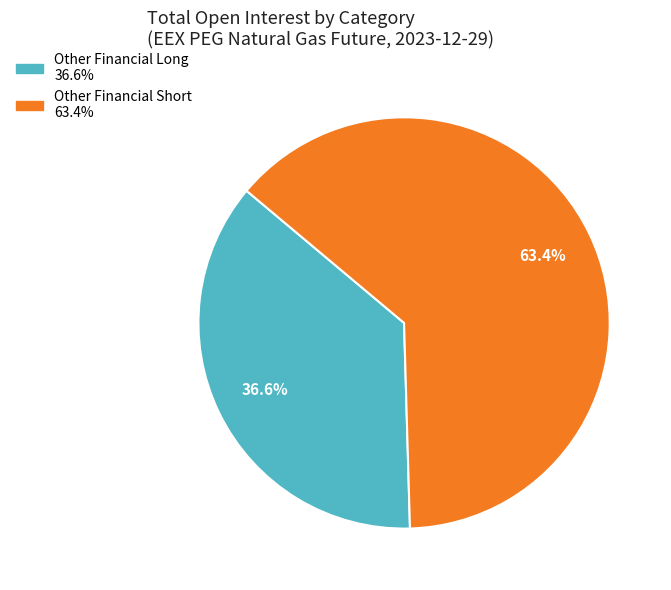

Does any single category account for the majority?

Yes